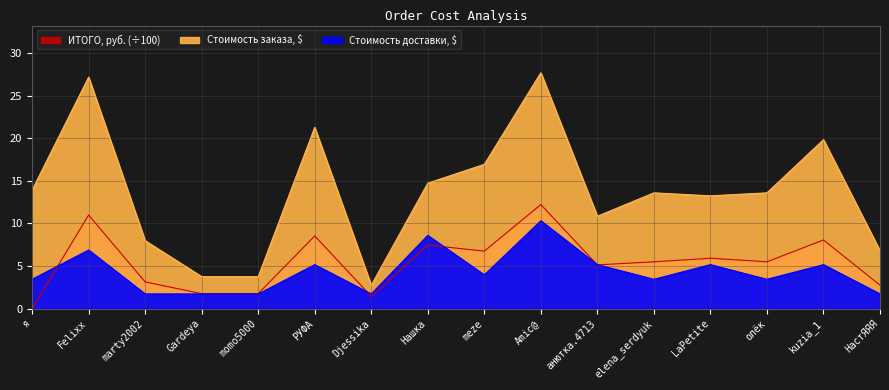

How many data points in Стоимость доставки, $ are above 3?

11